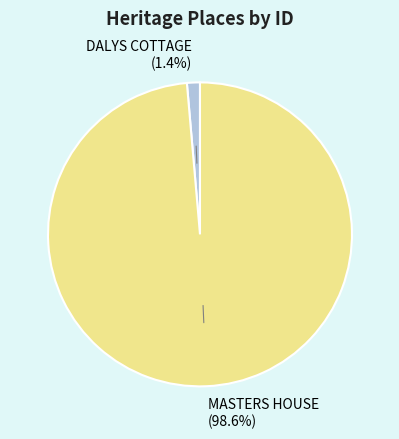

Rank the categories by value from lowest to highest.

DALYS COTTAGE, MASTERS HOUSE